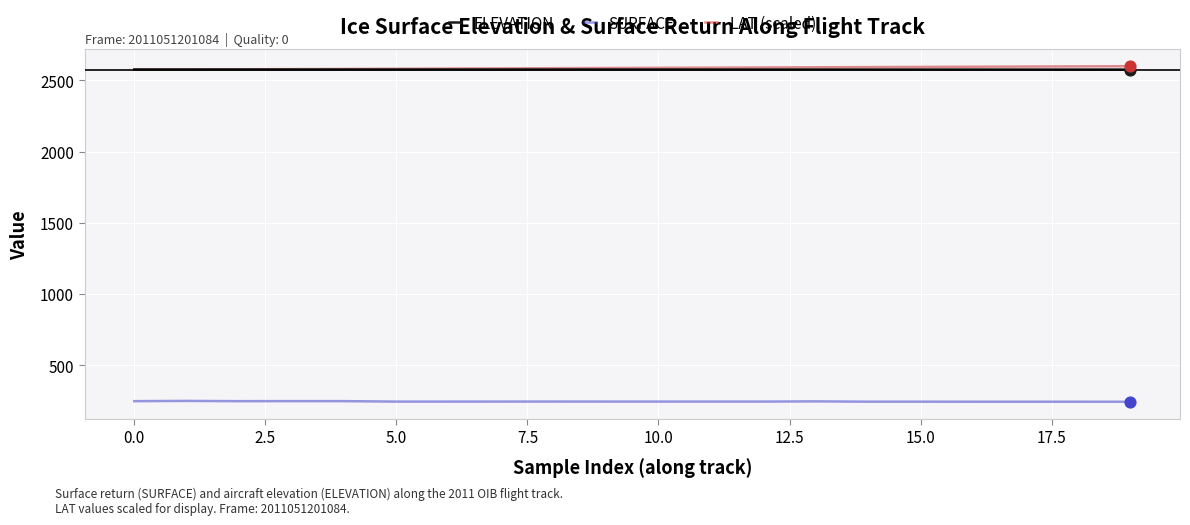

True or false: LAT (scaled) and SURFACE cross at least once.

False